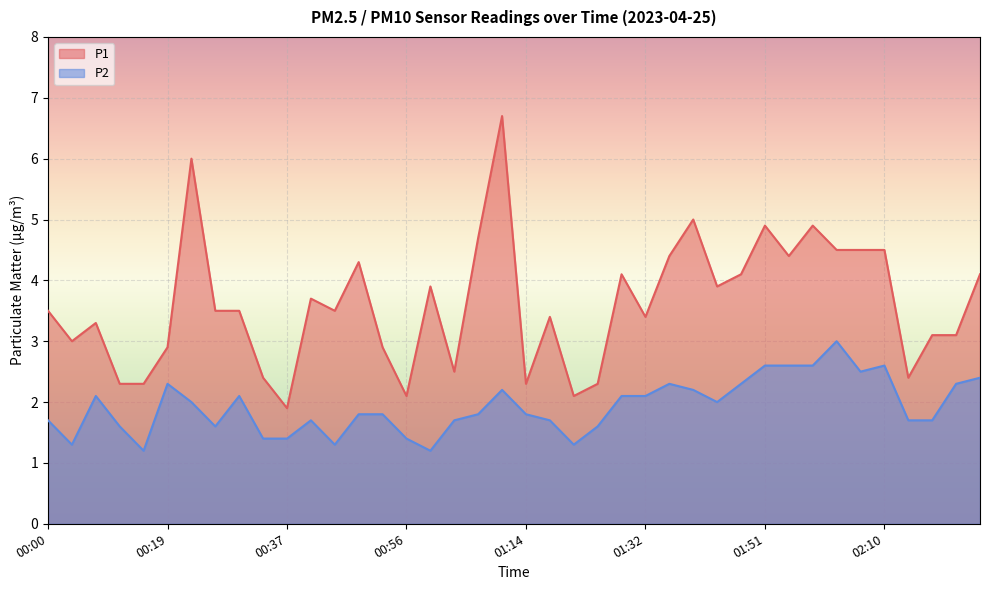

The value of P1 at 00:34 is 2.4. True or false?

True